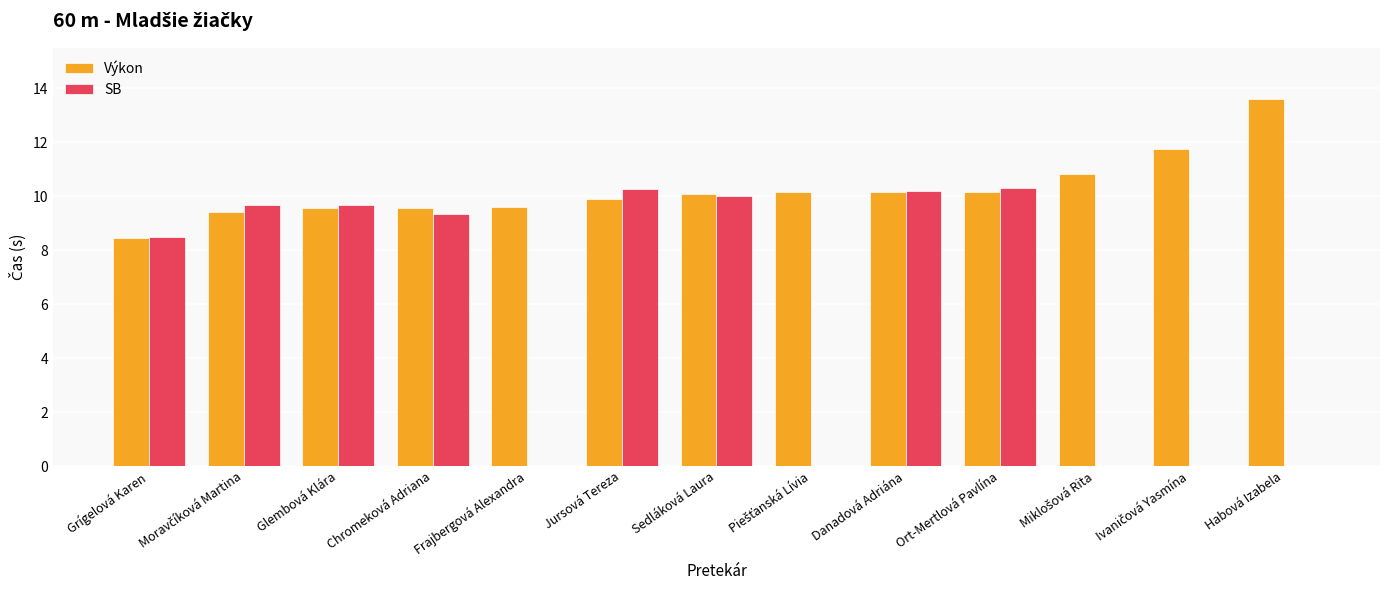

The value of SB at Habová Izabela is 6.5. True or false?

False